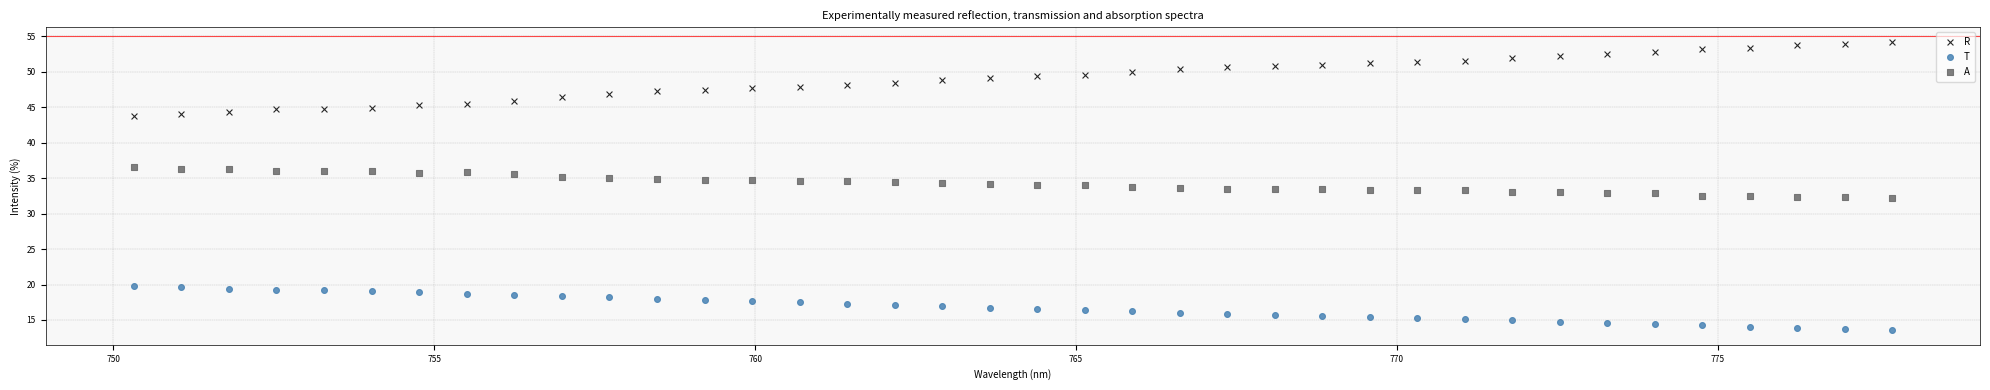

Which series contains the lowest Y value?

T